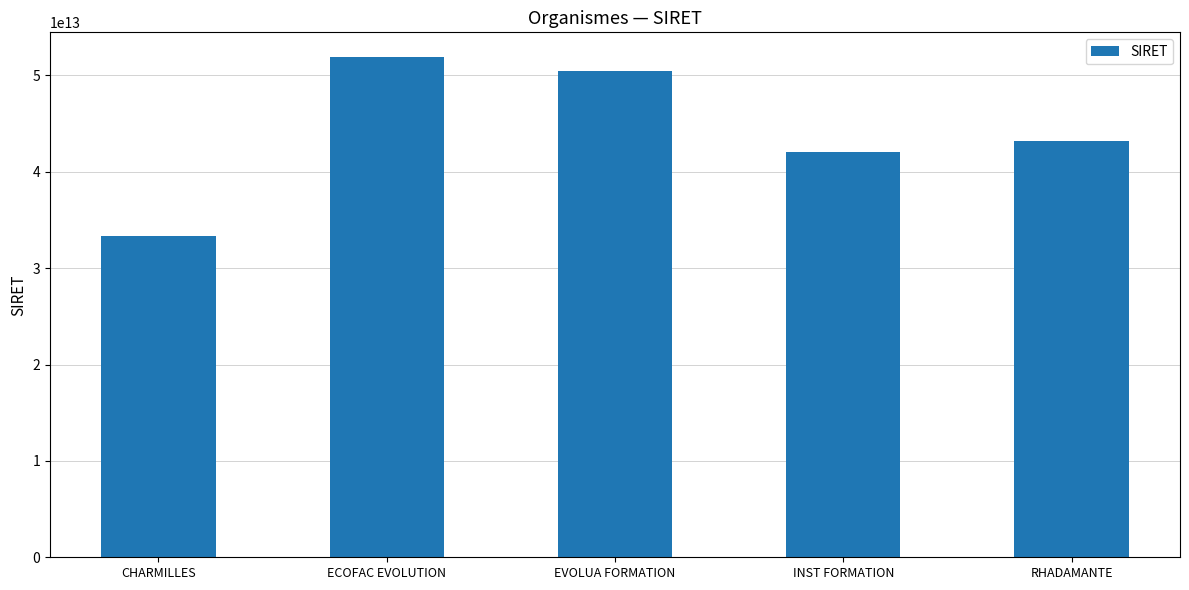

Is it true that the value at EVOLUA FORMATION is 50406459300024?

True